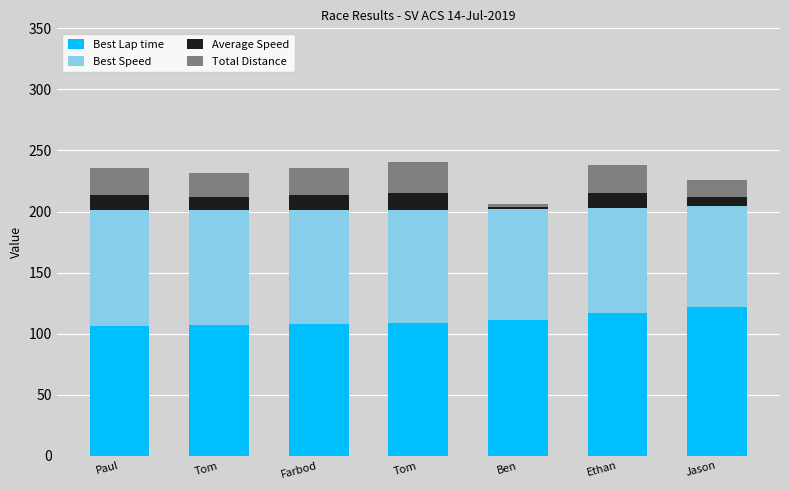

Are the bars grouped side by side (vs. stacked)?

No